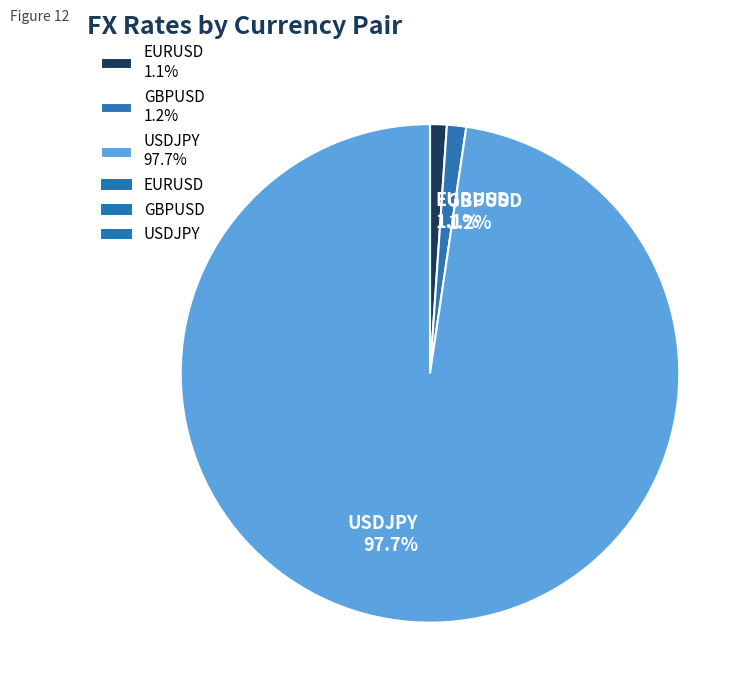

To the nearest percent, what portion does USDJPY represent?

98%